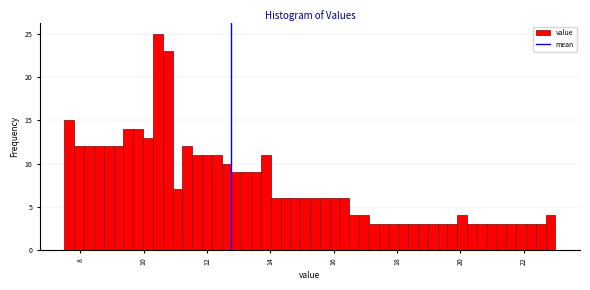

Around what value on the x-axis is the tallest bar? Give the approximate position of its centre, as read against the axis.

10.4